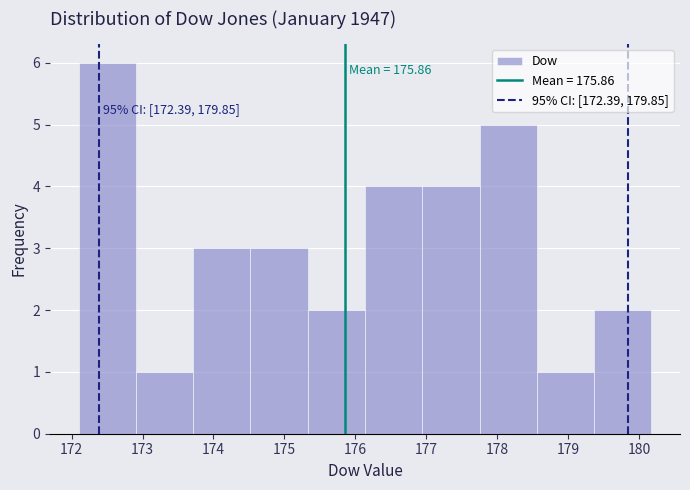

Which range on the x-axis has the tallest bar?

172.1 to 172.9